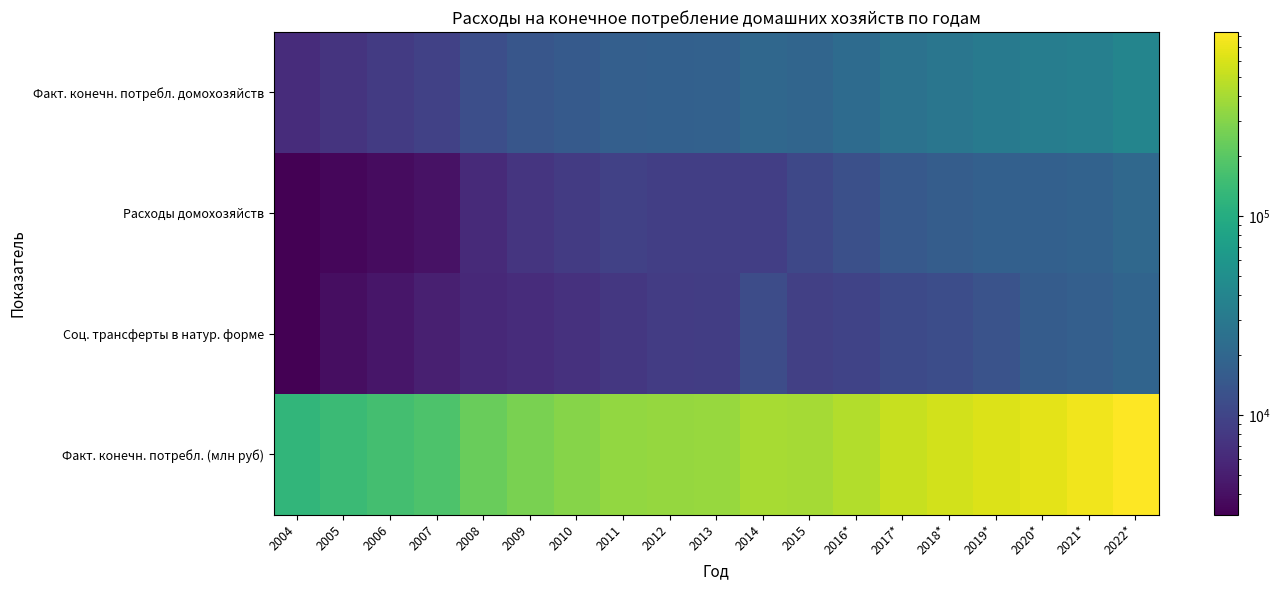

Reading right to left, what are all the values shown in this chart?

Факт. конечн. потребл. домохозяйств: 2022*=39996.5	2021*=35314.9	2020*=33501.3	2019*=30922.8	2018*=28396.6	2017*=26043.1	2016*=22206.6	2015=19656.7	2014=20553.6	2013=17805.9	2012=17469.4	2011=17130.0	2010=15436.4	2009=13995.6	2008=12184.6	2007=9326.9	2006=8321.9	2005=7373.3	2004=6392.9
Расходы домохозяйств: 2022*=20855.6	2021*=18178.8	2020*=17542.6	2019*=17699.9	2018*=16495.5	2017*=15051.3	2016*=12442.5	2015=10533.4	2014=8941.5	2013=9005.9	2012=8930.0	2011=9255.5	2010=8351.4	2009=7549.8	2008=6178.6	2007=4204.6	2006=3850.7	2005=3500.5	2004=3170.2
Соц. трансферты в натур. форме: 2022*=19140.9	2021*=17136.1	2020*=15958.7	2019*=13222.9	2018*=11901.1	2017*=10991.8	2016*=9764.1	2015=9123.3	2014=11612.1	2013=8800.0	2012=8539.4	2011=7874.5	2010=7085.0	2009=6445.8	2008=6006.0	2007=5122.3	2006=4471.2	2005=3872.8	2004=3222.7
Факт. конечн. потребл. (млн руб): 2022*=835469.4	2021*=739655.8	2020*=671261.2	2019*=618765.0	2018*=573610.2	2017*=525222.9	2016*=444221.8	2015=390408.1	2014=406616.3	2013=351422.2	2012=343318.0	2011=338089.5	2010=304087.6	2009=270927.5	2008=232166.8	2007=176416.8	2006=158054.9	2005=141512.3	2004=123238.6